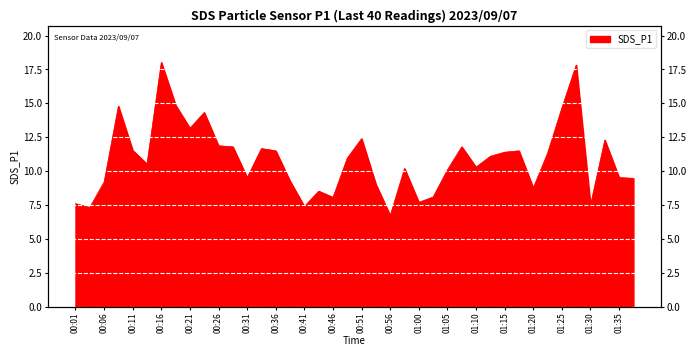

The value at 00:48 is 11.0. True or false?

True